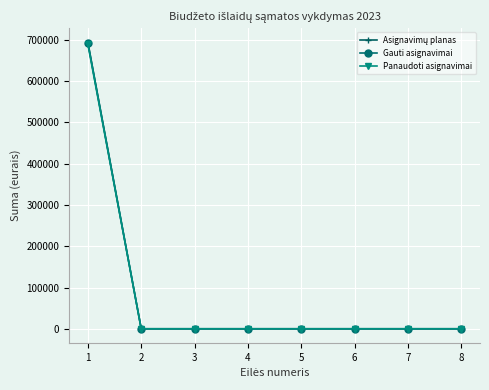

What is the sum of the Gauti asignavimai values at 6 and 1?

693400.0